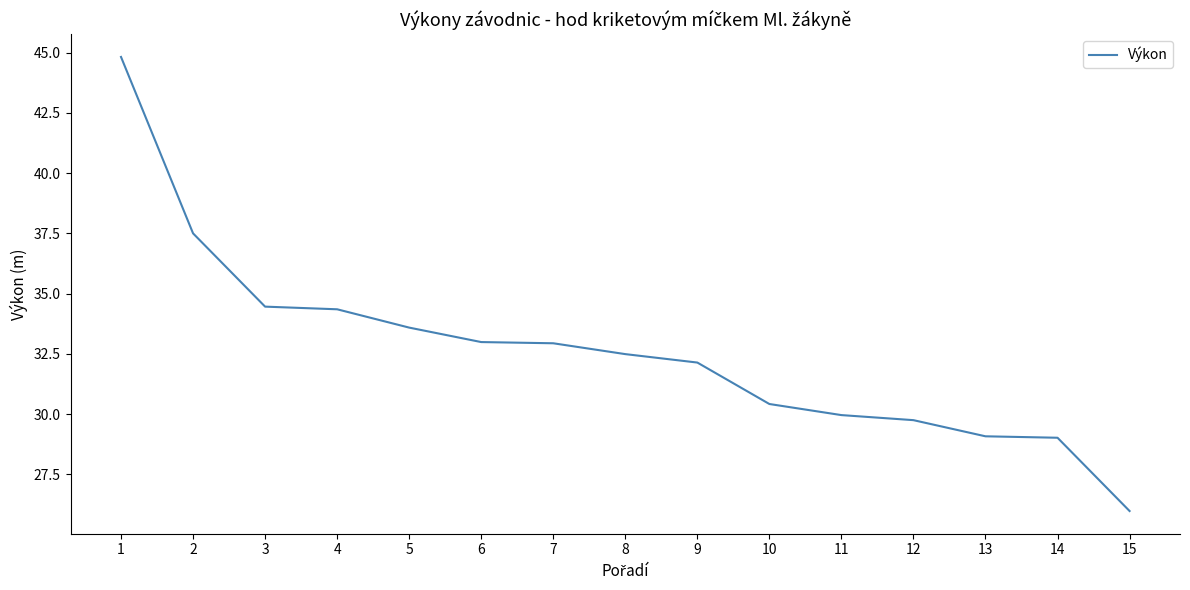

What is the difference between the maximum and minimum values?

18.8